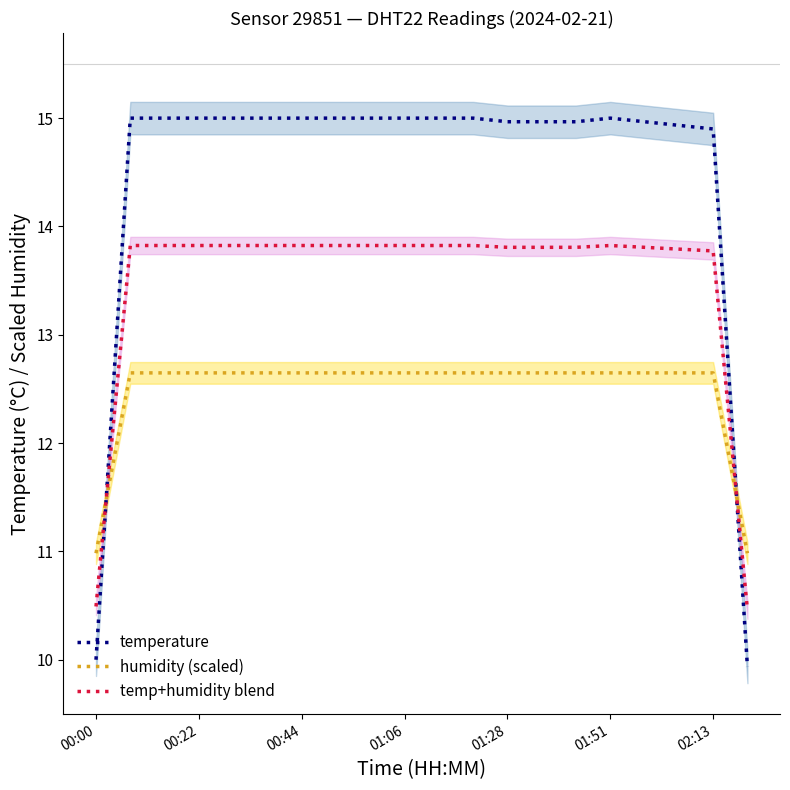

What is the maximum value for temperature?

15.0